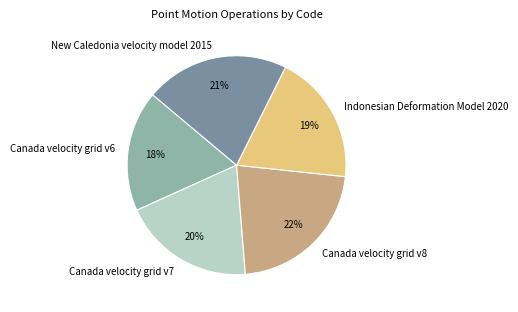

Which has a higher value, Canada velocity grid v8 or Canada velocity grid v7?

Canada velocity grid v8